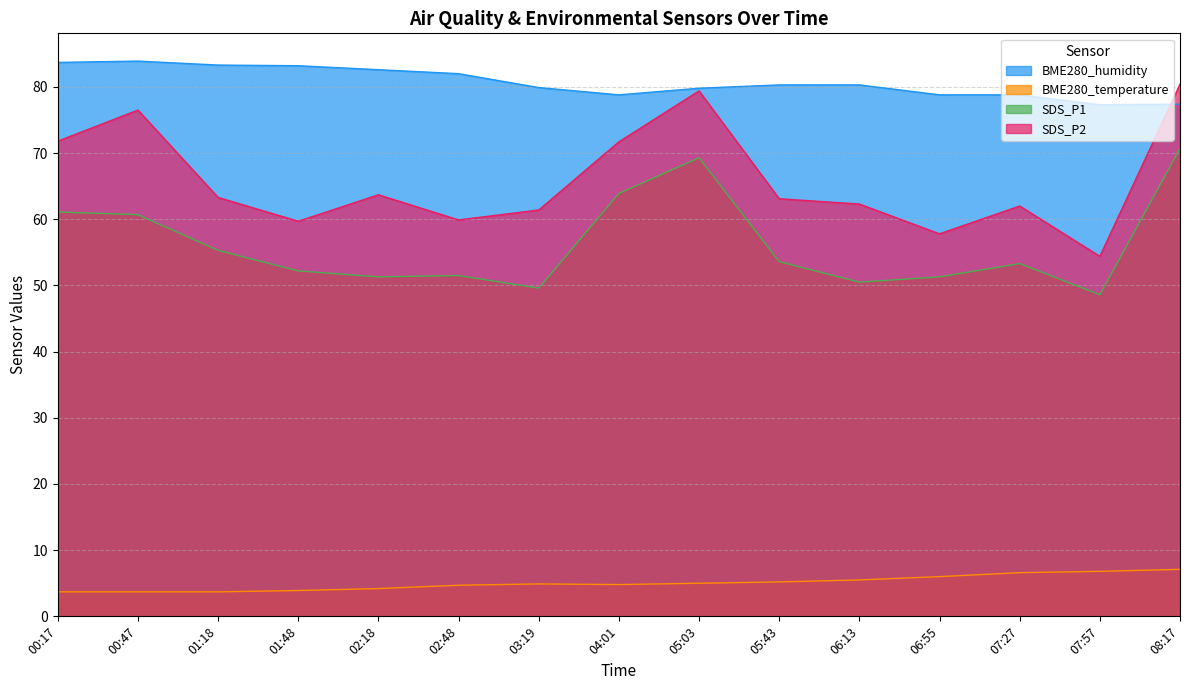

True or false: SDS_P2 and SDS_P1 intersect in this chart.

False